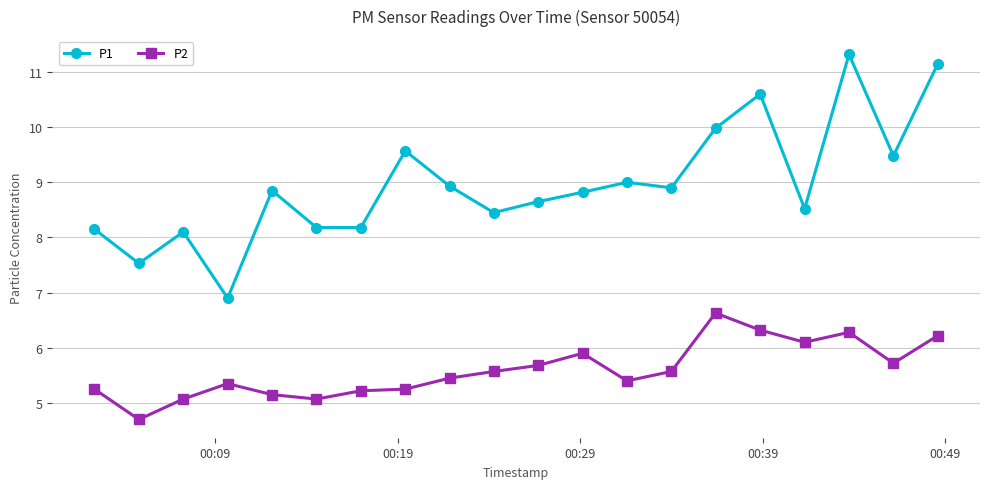

Which series has the largest range (max minus min)?

P1